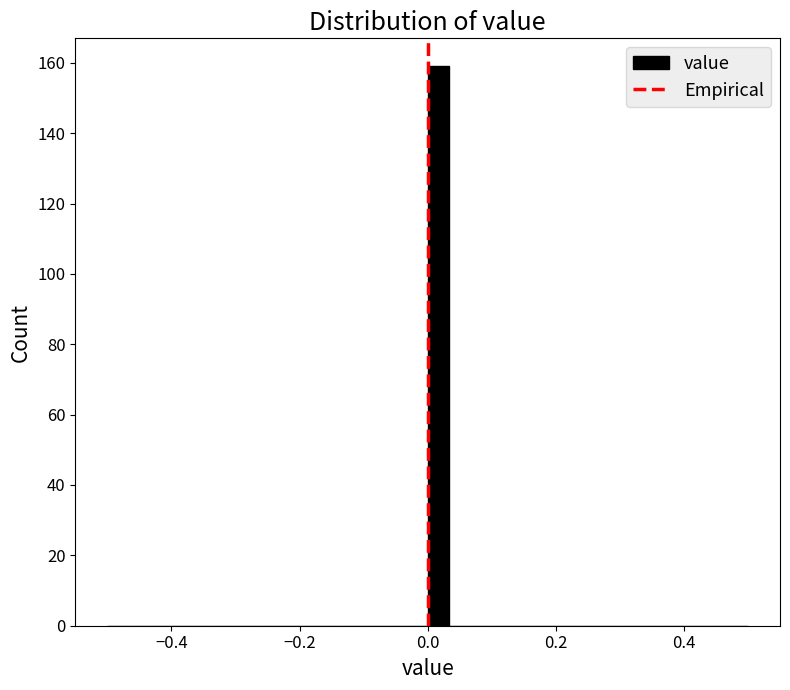

Around what value on the x-axis is the tallest bar? Give the approximate position of its centre, as read against the axis.

0.02